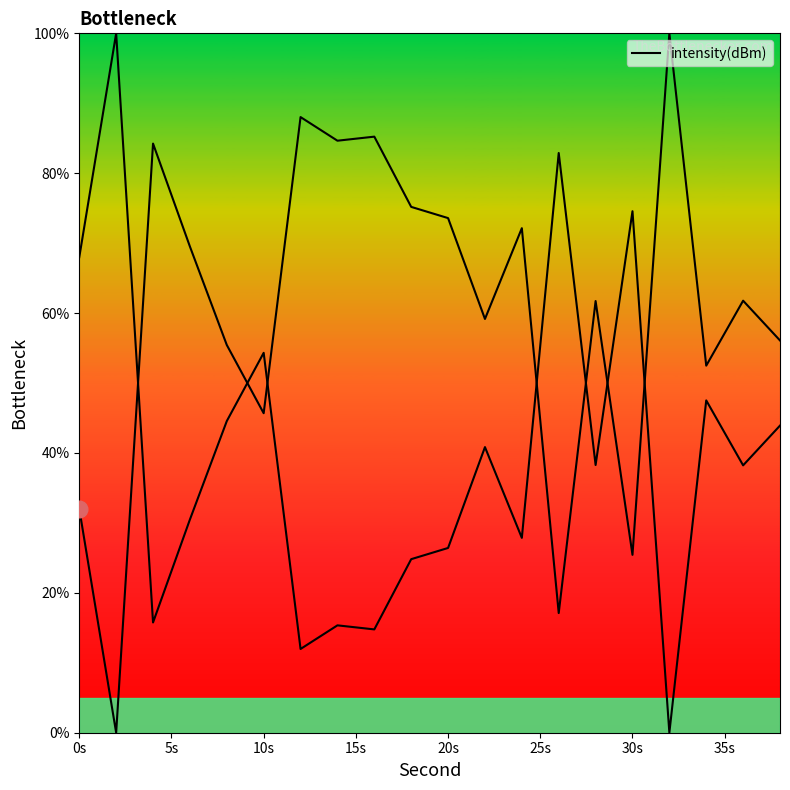

How many series are shown in this chart?

1